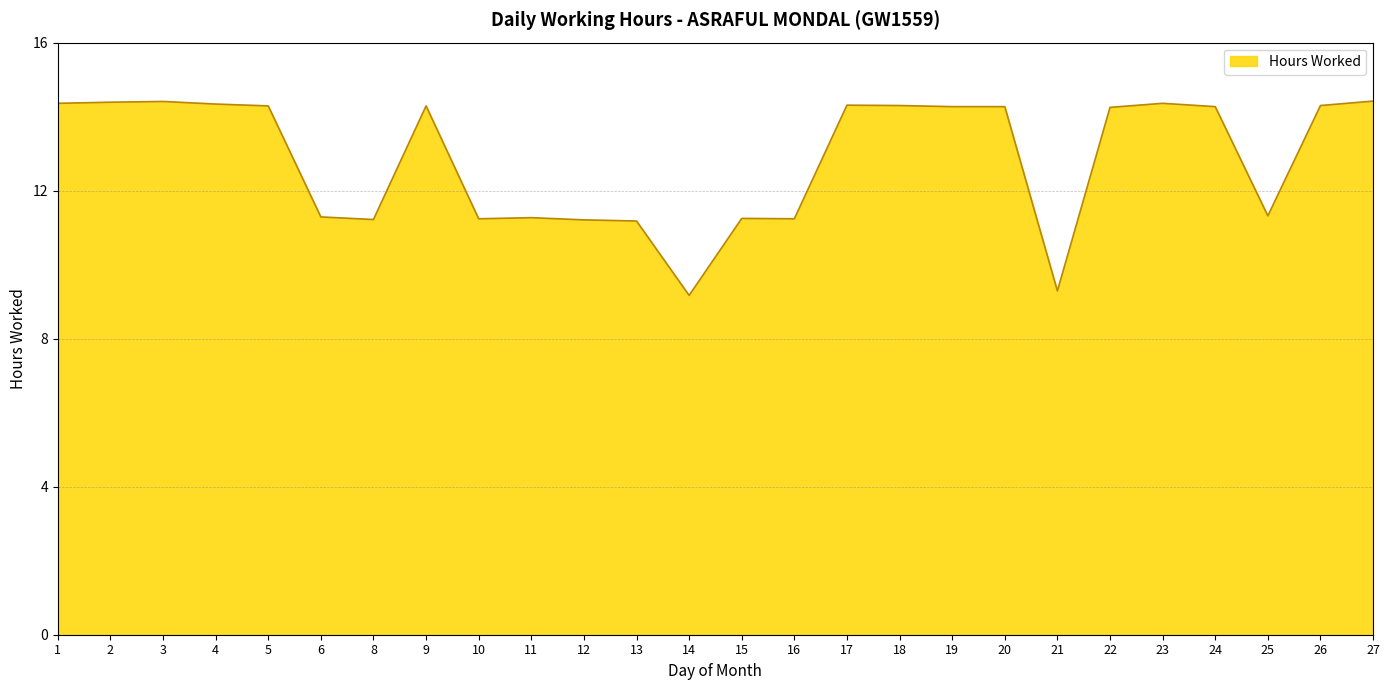

What is the change in value from 1 to 8?

-3.1